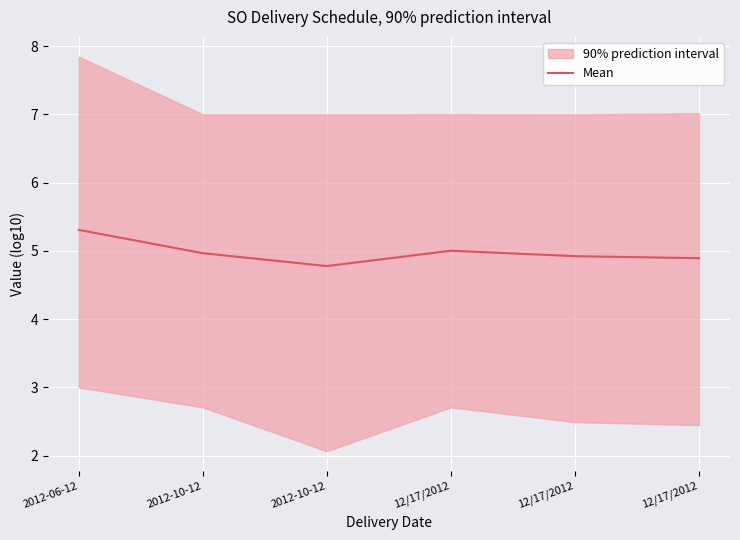

What is the difference between the values at 2012-10-12 and 12/17/2012?

0.1